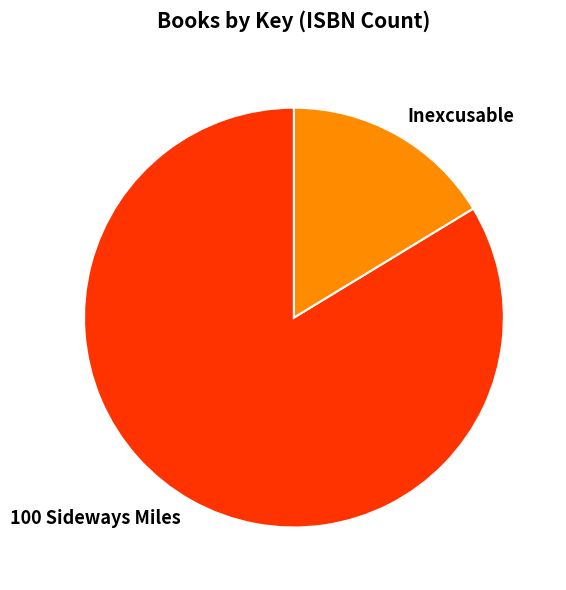

Which has a higher value, 100 Sideways Miles or Inexcusable?

100 Sideways Miles